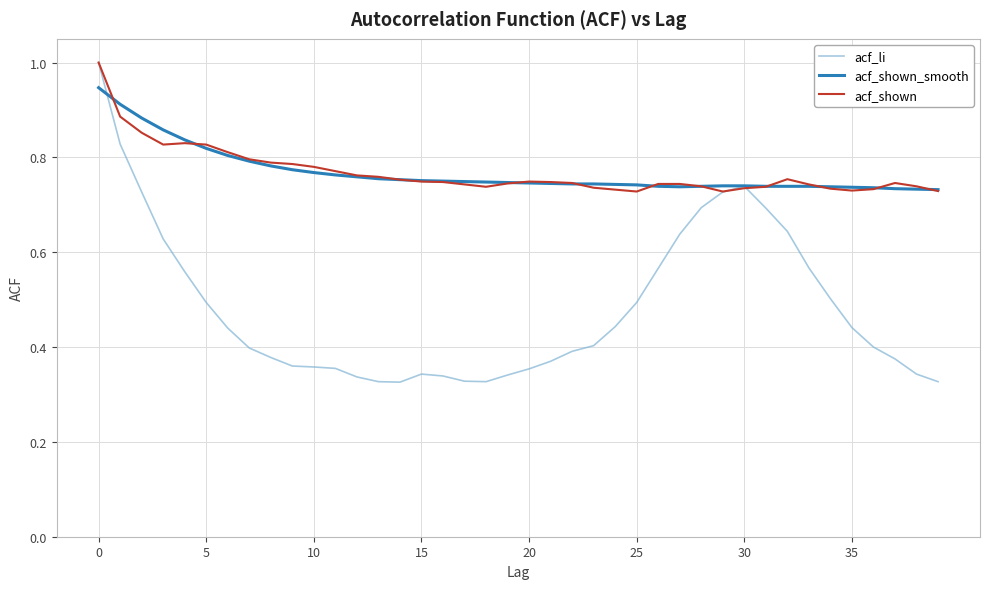

What is the maximum value shown in the chart?

1.0